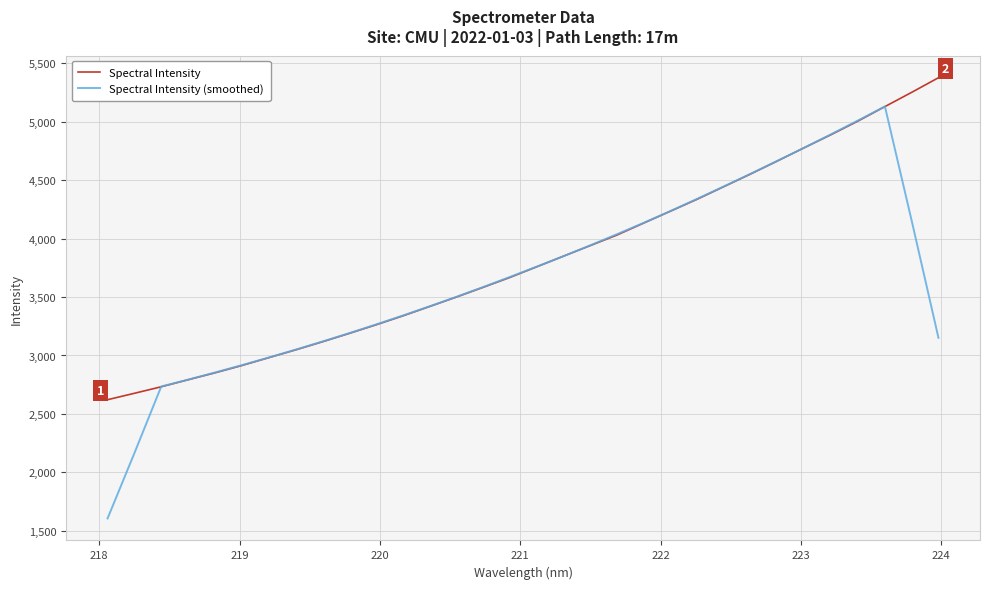

Which series has the largest range (max minus min)?

Spectral Intensity (smoothed)